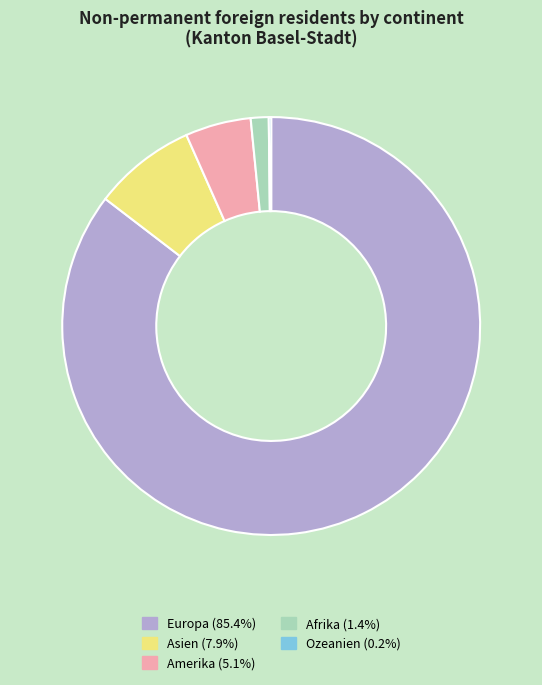

Which category has the biggest portion of the pie?

Europa